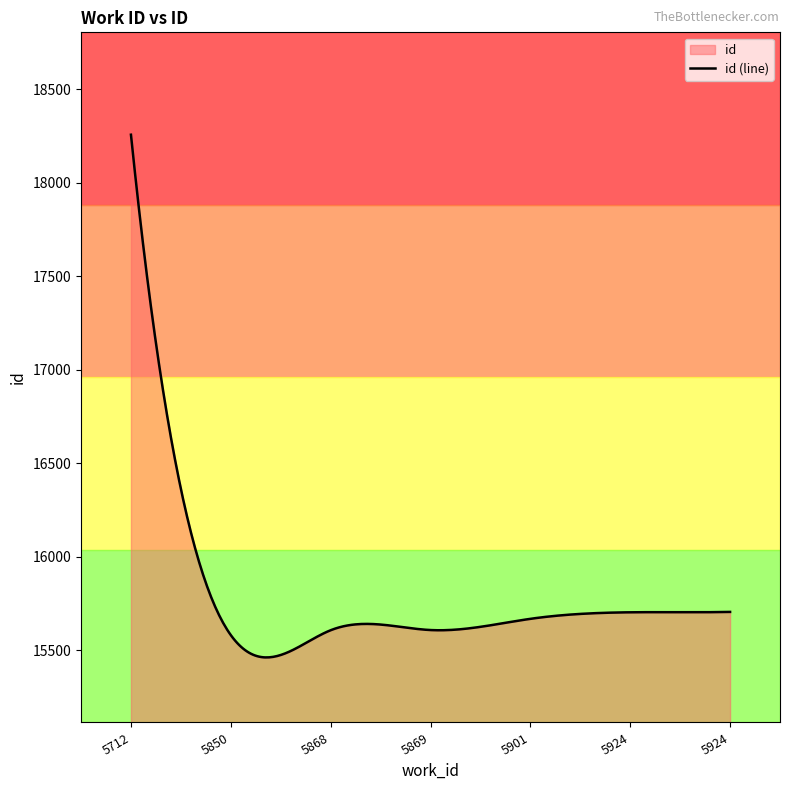

What is the label of the 2nd point from the right?

5924